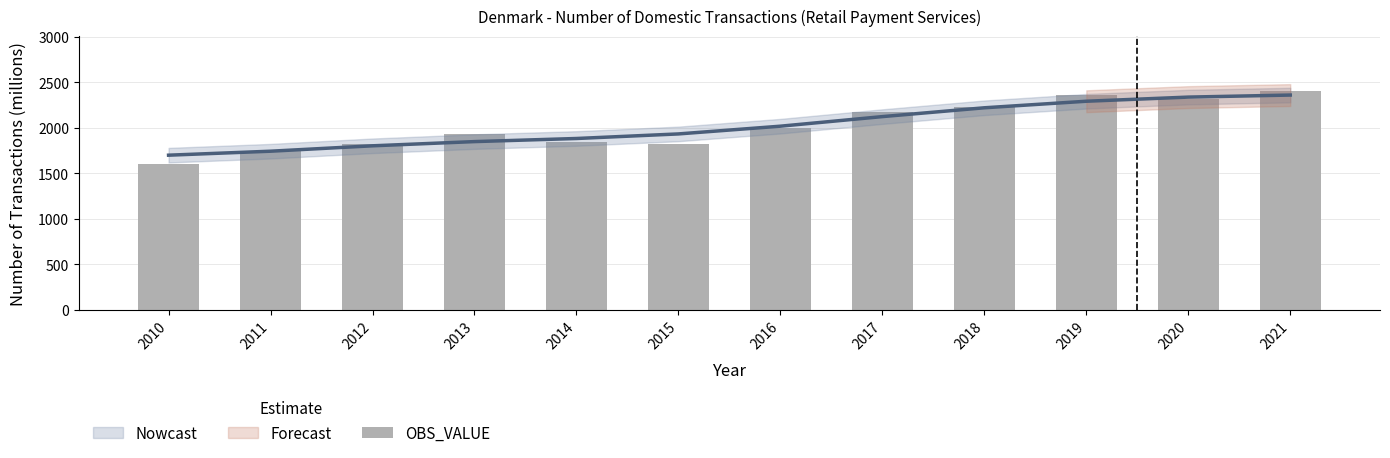

What is the value of the 2nd bar from the left?

1743.0